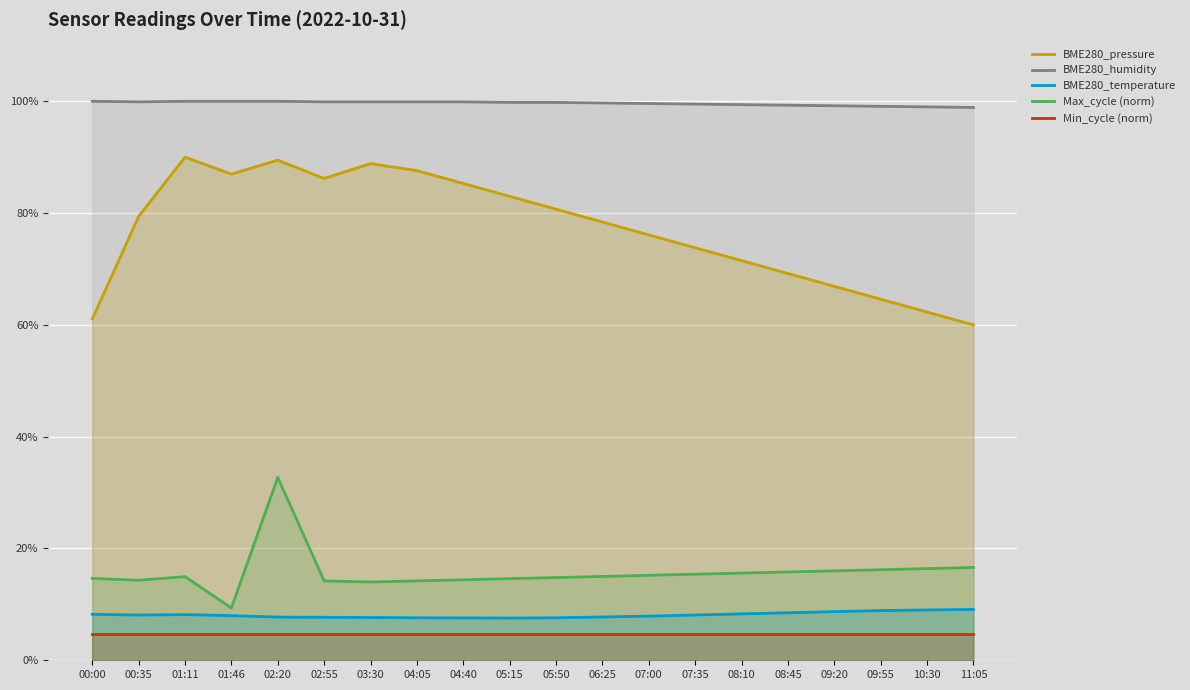

How many distinct data groups are displayed?

5